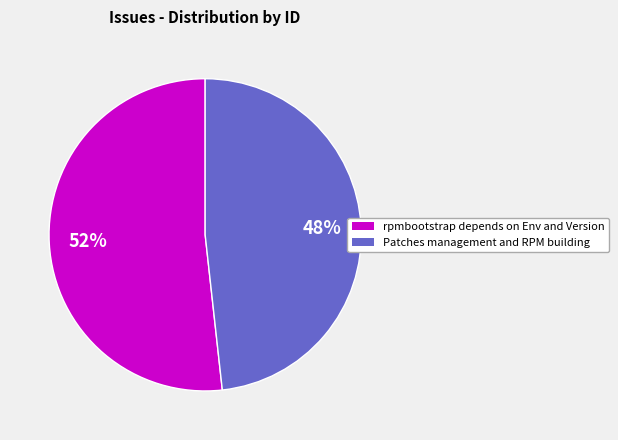

Which category has the smallest portion of the pie?

Patches management and RPM building